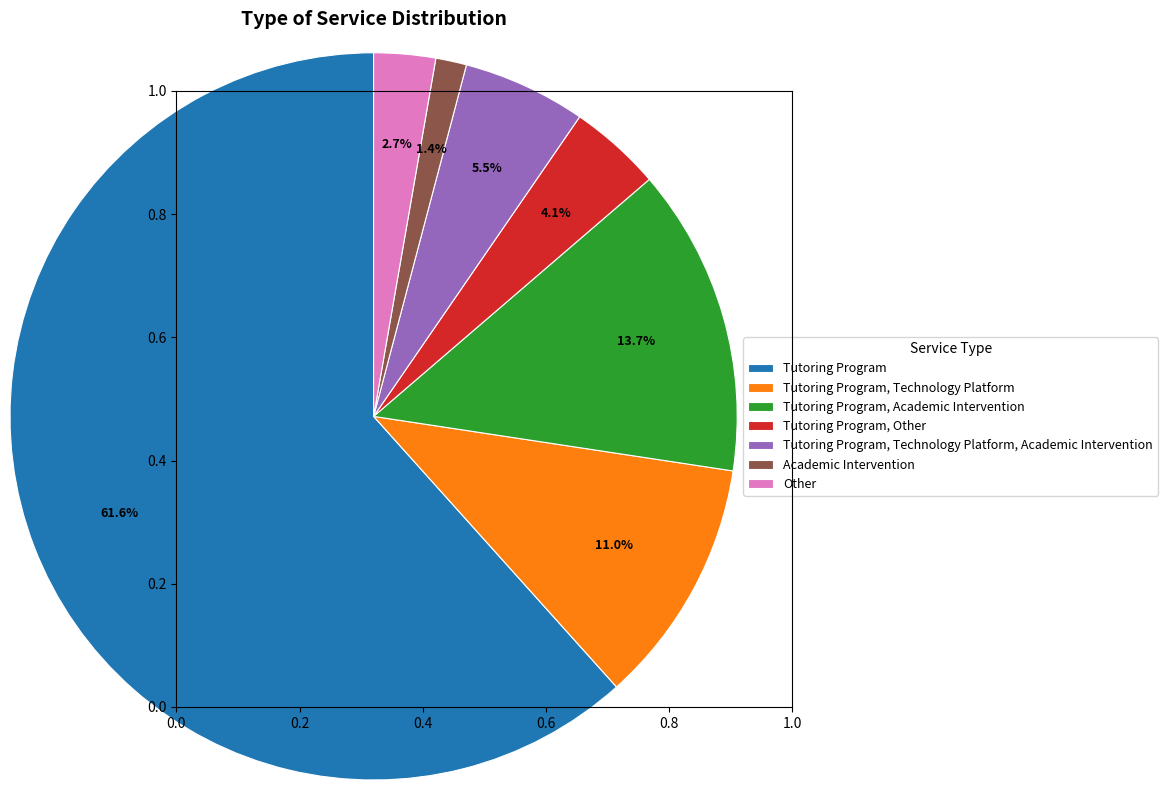

True or false: Academic Intervention accounts for 1% of the total.

True